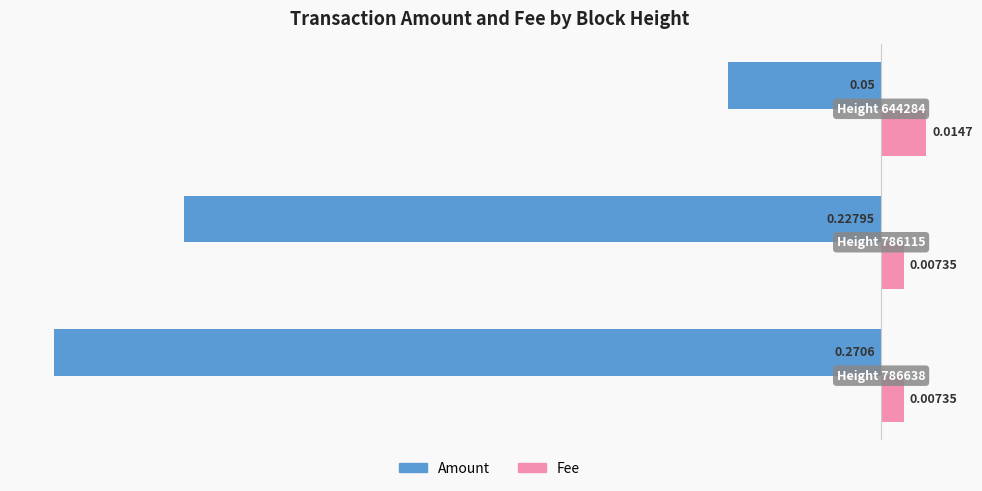

Which series has the widest spread of values?

Amount